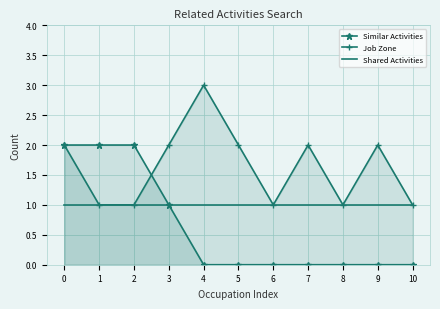

At how many categories does at least one series exceed 1?

8